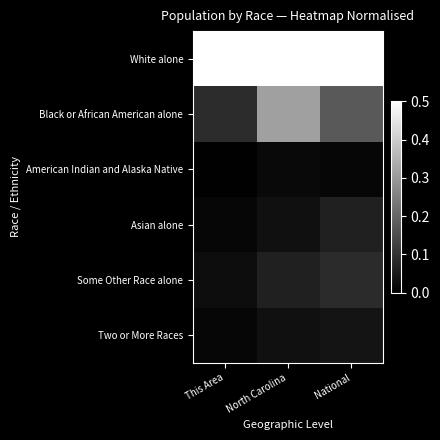

Reading left to right, extract all data points from this chart.

White alone: This Area=1.0	North Carolina=1.0	National=1.0
Black or African American alone: This Area=0.1	North Carolina=0.3	National=0.2
American Indian and Alaska Native: This Area=0.0	North Carolina=0.0	National=0.0
Asian alone: This Area=0.0	North Carolina=0.0	National=0.1
Some Other Race alone: This Area=0.0	North Carolina=0.1	National=0.1
Two or More Races: This Area=0.0	North Carolina=0.0	National=0.0